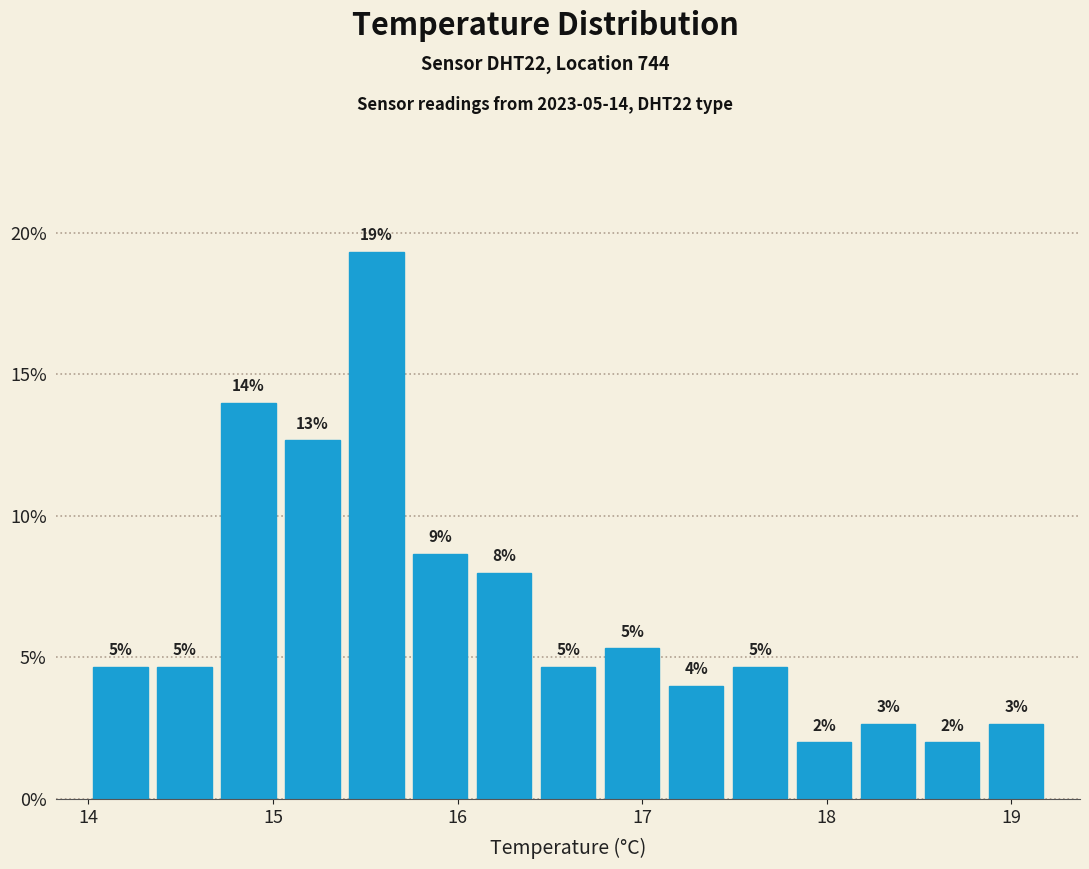

Around what value on the x-axis is the tallest bar? Give the approximate position of its centre, as read against the axis.

15.6